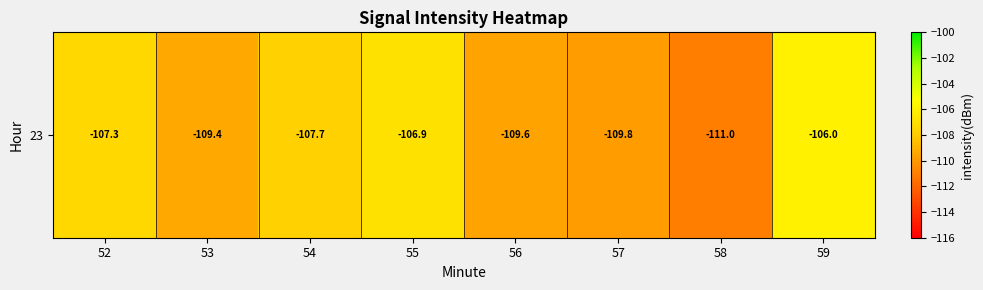

Reading right to left, list all the values displayed in this chart.

-106.0	-111.0	-109.8	-109.6	-106.9	-107.7	-109.4	-107.3